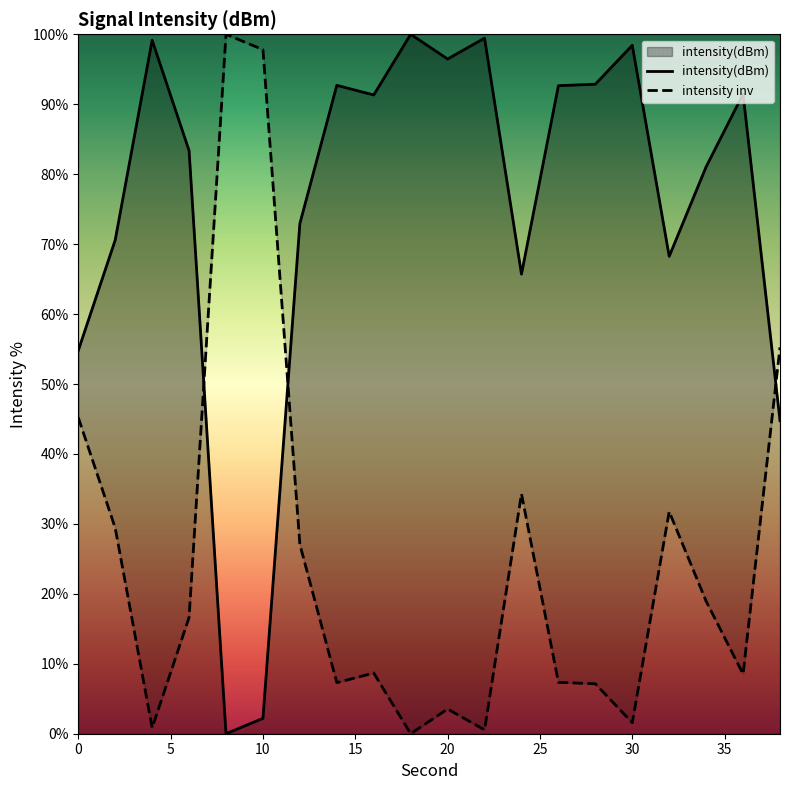

Rank the categories by value from highest to lowest.

18, 22, 4, 30, 20, 28, 14, 26, 36, 16, 6, 34, 12, 2, 32, 24, 0, 38, 10, 8